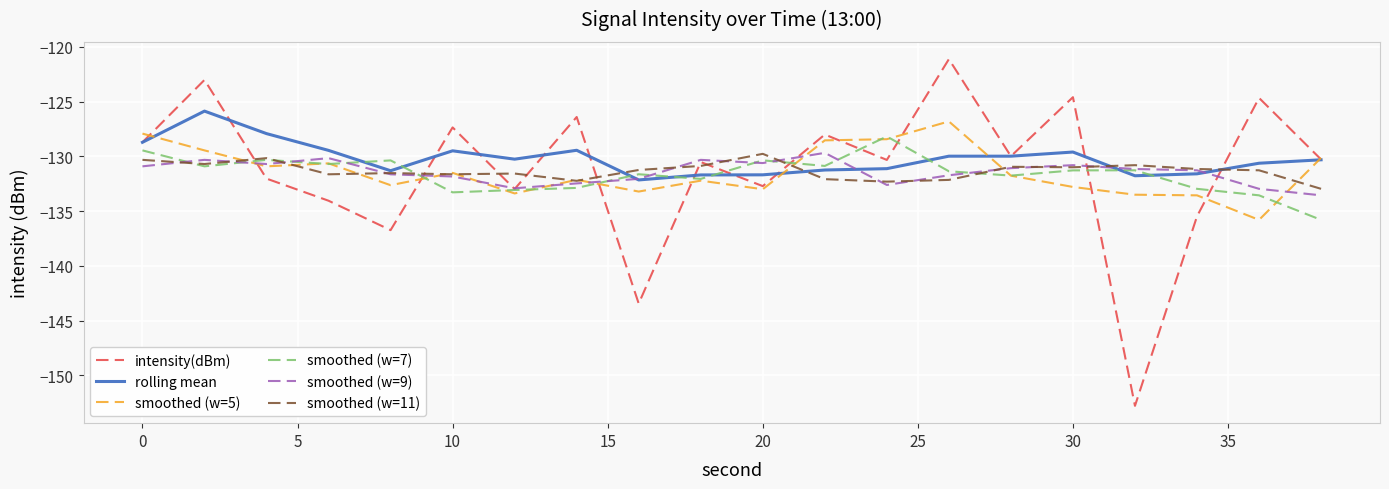

What is the difference between the maximum and minimum values in the smoothed (w=11) series?

3.2